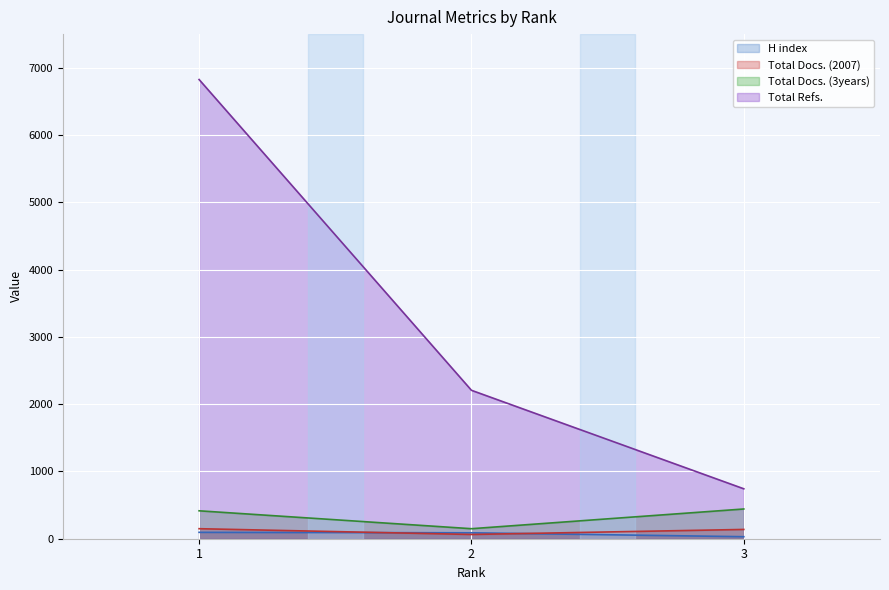

What is the difference between the maximum and minimum values in the Total Docs. (2007) series?

86